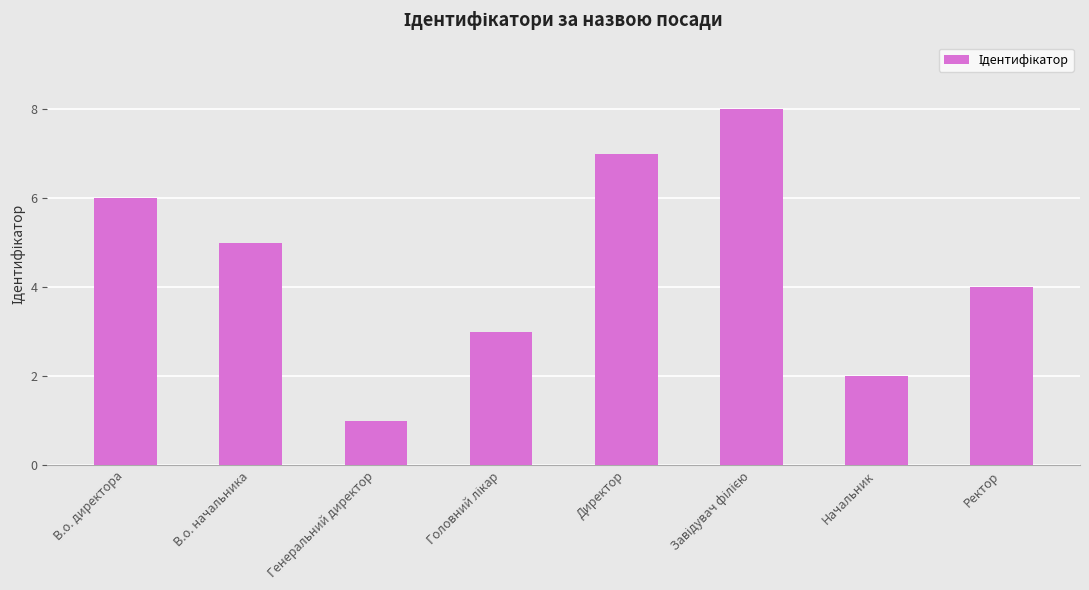

What is the approximate value at В.о. начальника?

5